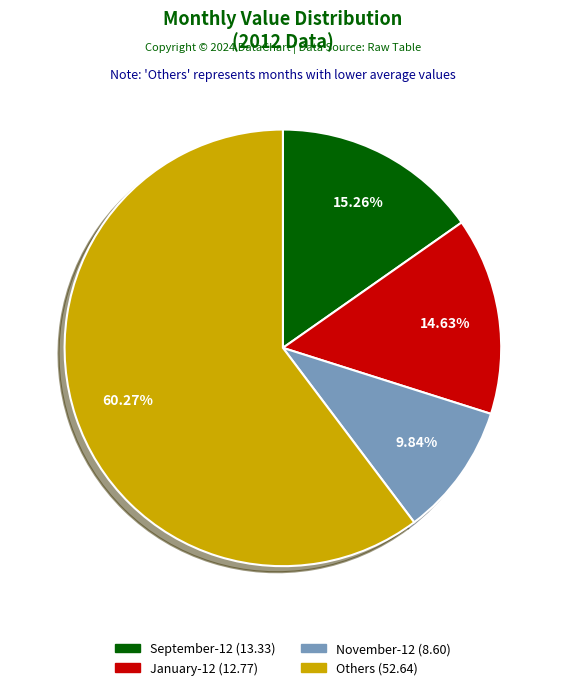

How many slices are in this pie chart?

4